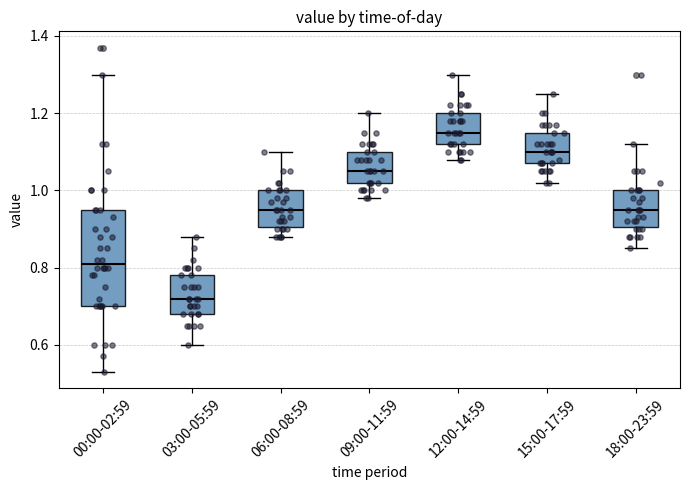

Which box's median line is the highest?

12:00-14:59